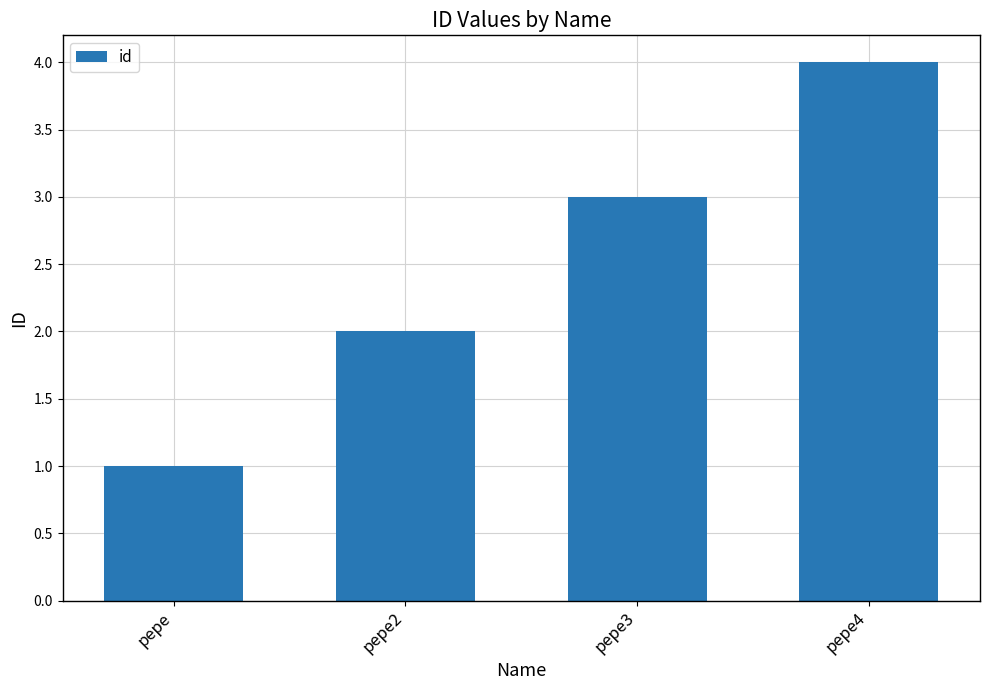

Count the number of data series in this chart.

1